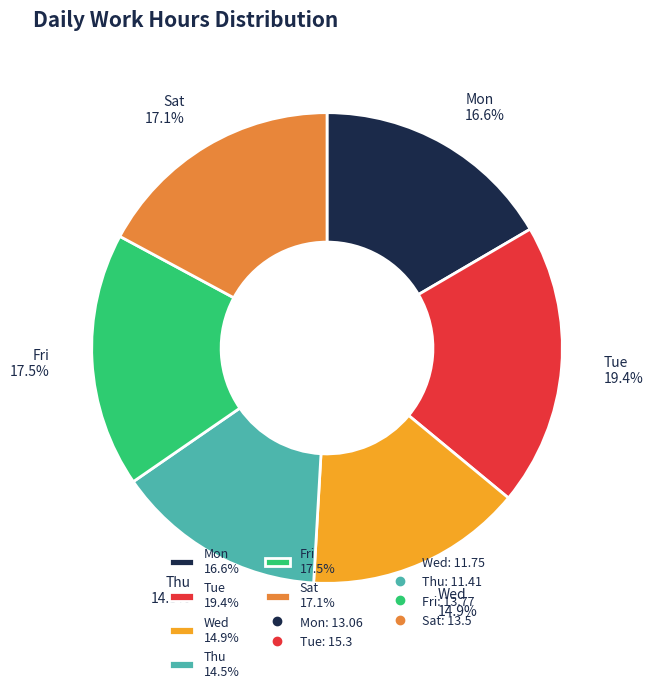

Between Wed and Tue, which is larger?

Tue